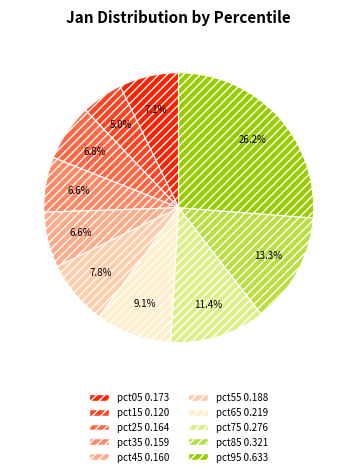

To the nearest percent, what portion does pct75 represent?

11%